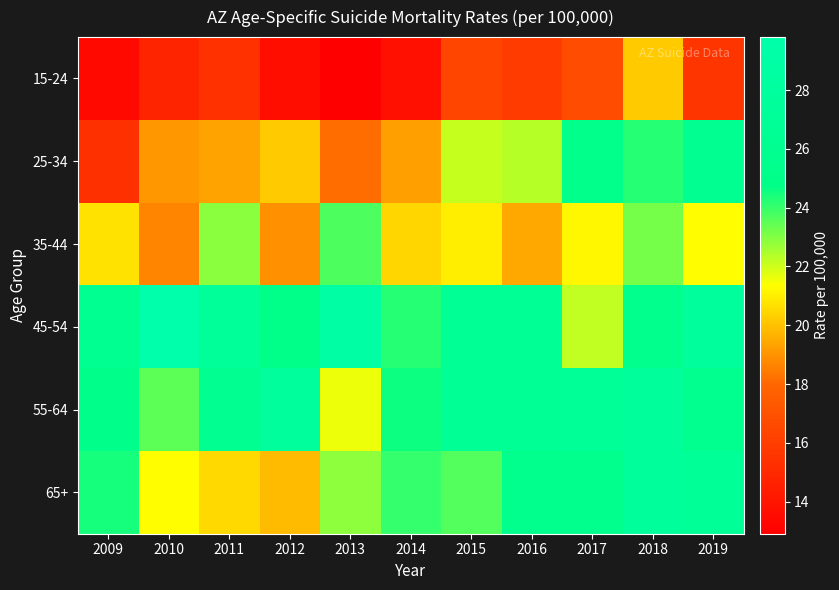

List the series in order of their peak value, lowest first.

15-24, 35-44, 25-34, 65+, 55-64, 45-54